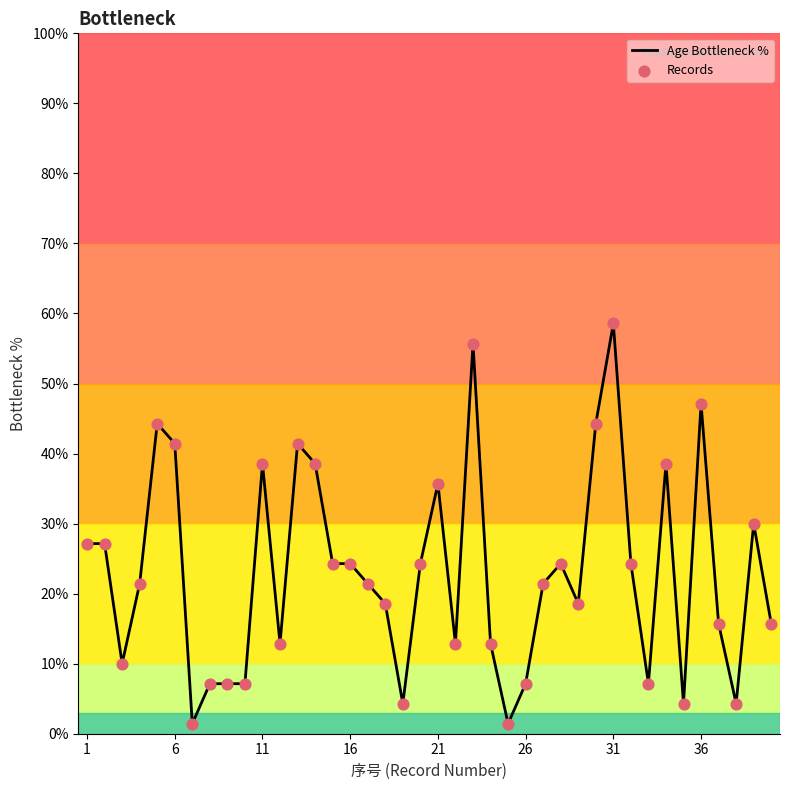

What is the maximum value shown in the chart?

58.6